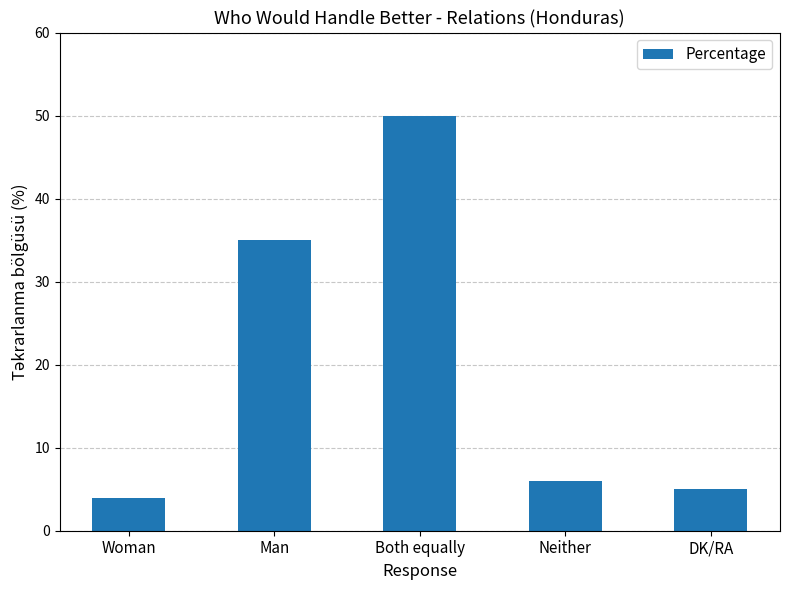

How many bars are there in total?

5